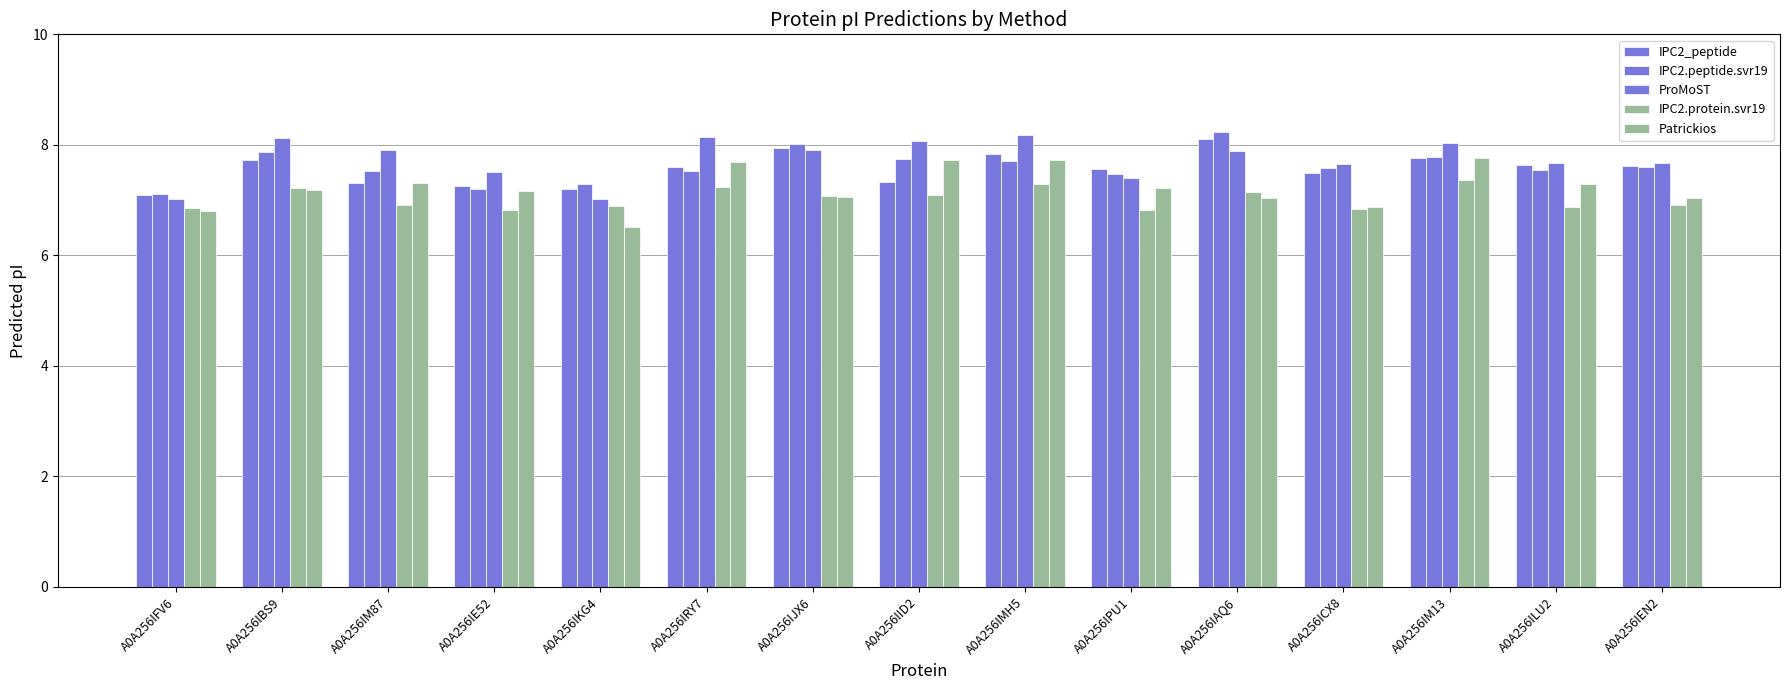

How many bars are there in each group?

5